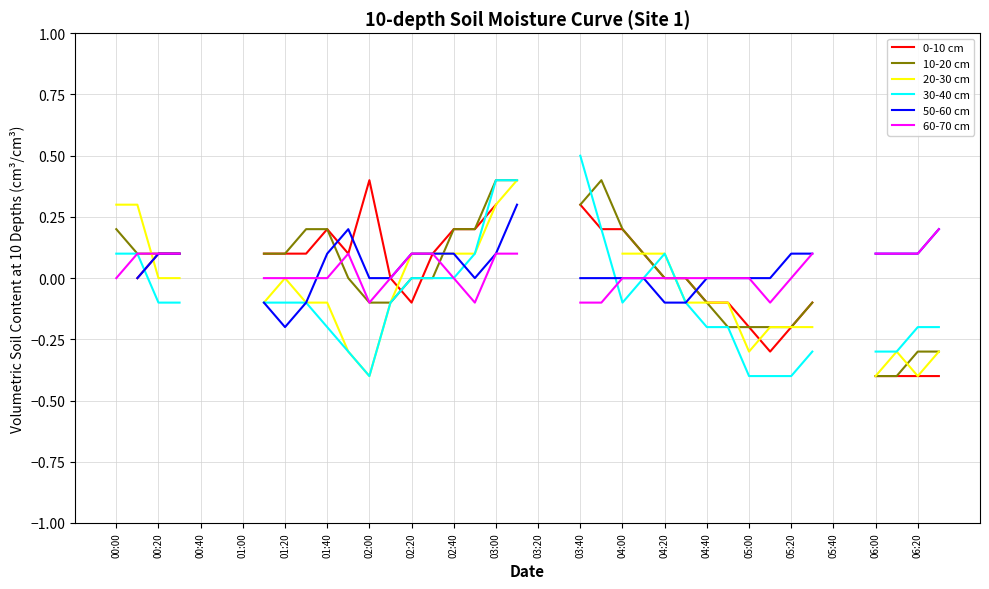

How many values in 0-10 cm are below zero?

11